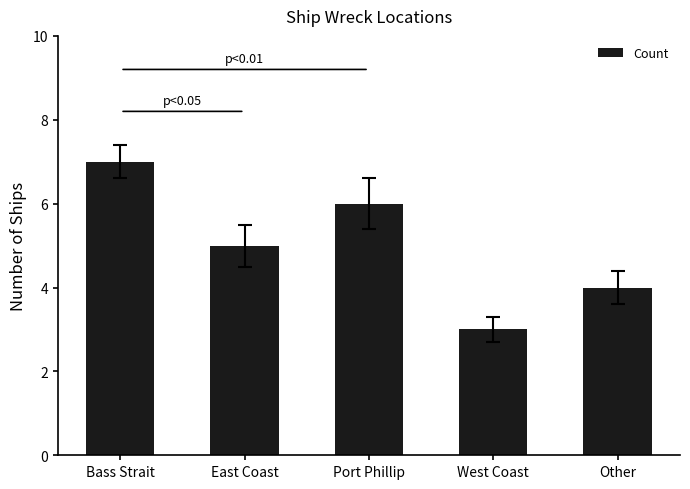

What is the label of the 5th bar from the left?

Other